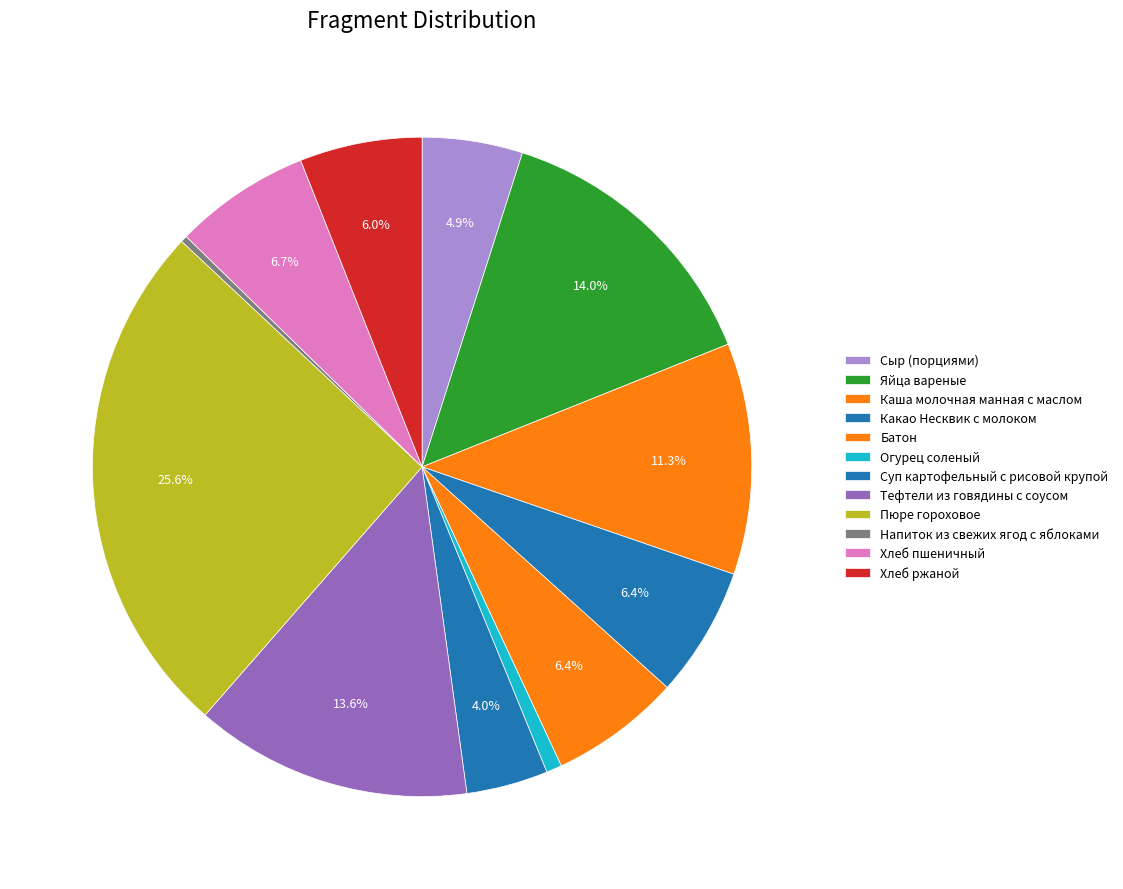

Does any single category account for the majority?

No